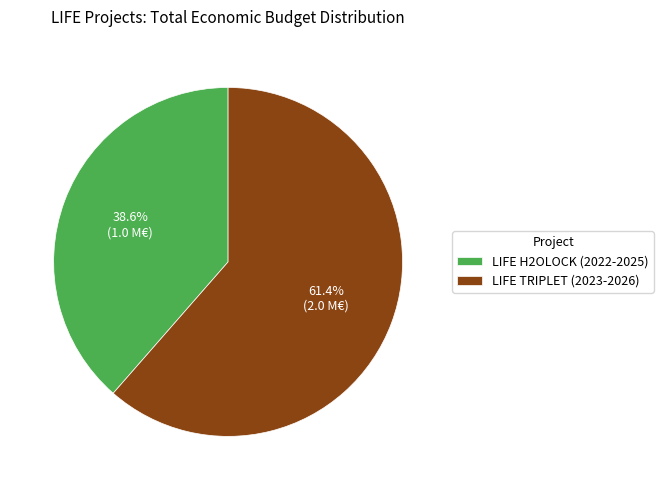

What is the ratio of the value at LIFE H2OLOCK (2022-2025) to the value at LIFE TRIPLET (2023-2026)?

0.6